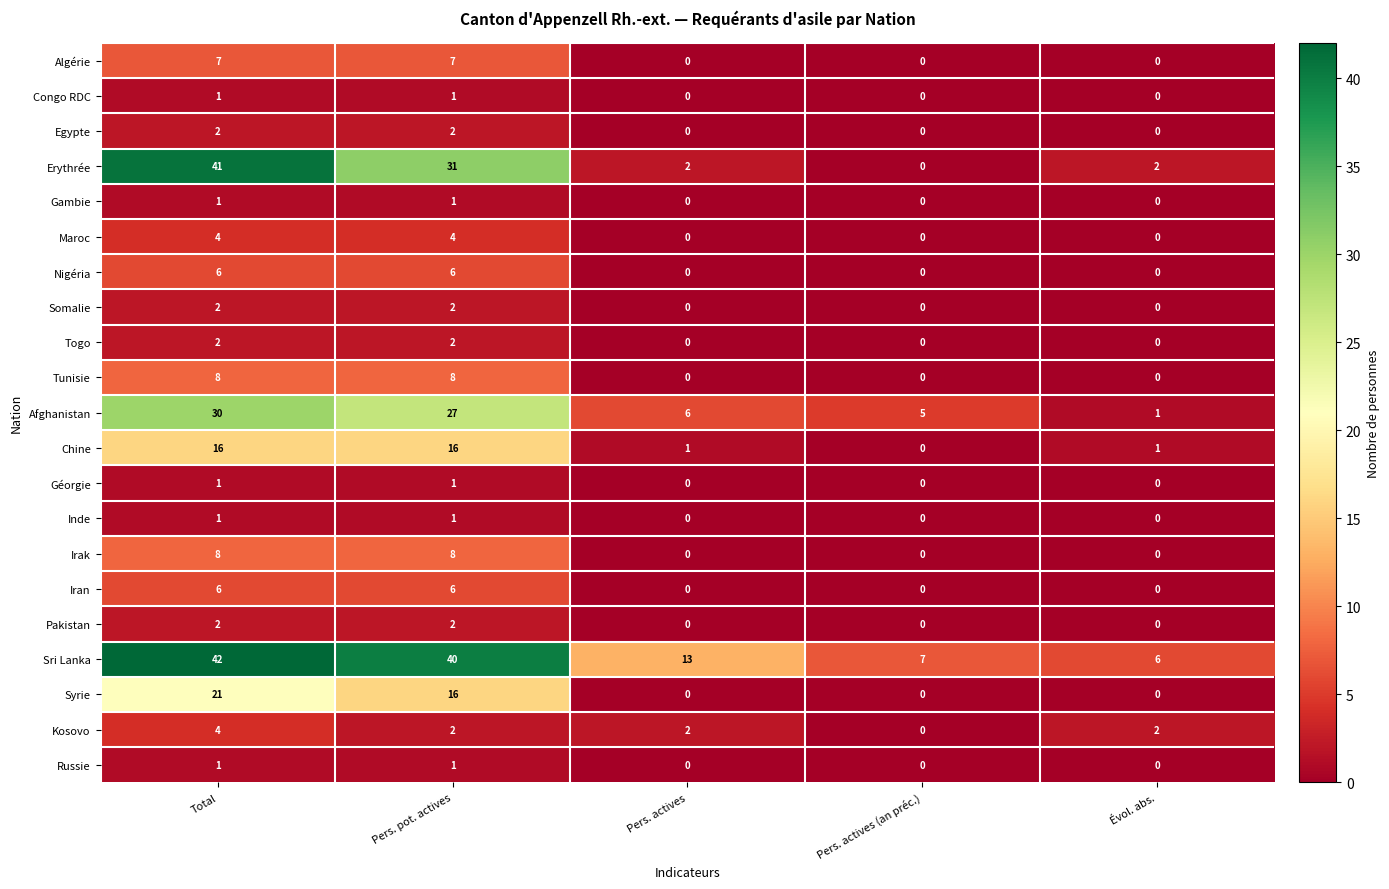

What is the spread (max minus min) of values at Total?

41